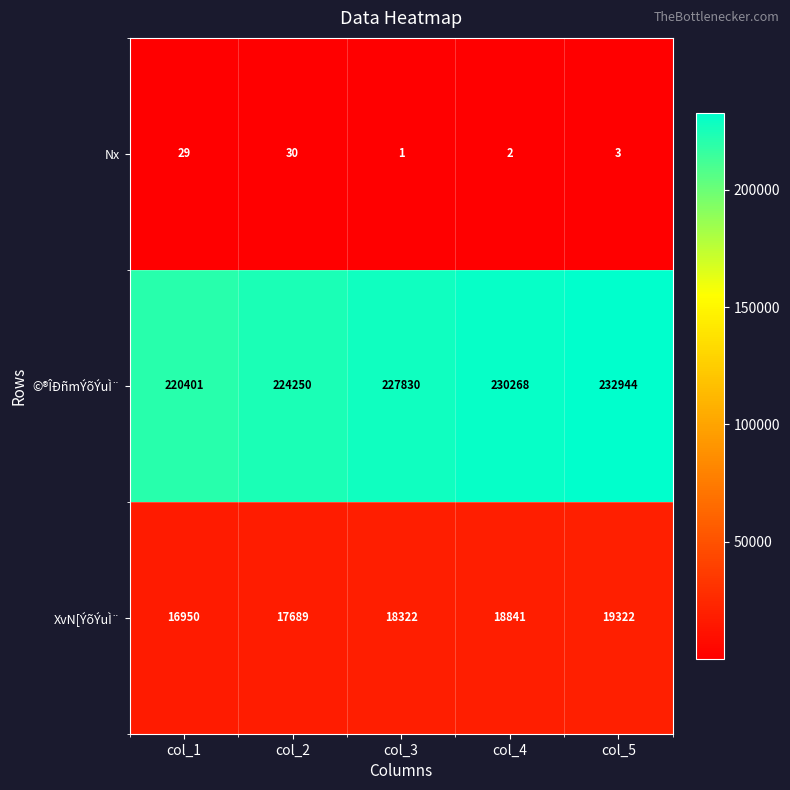

Is it true that Nx equals 2 at col_4?

True